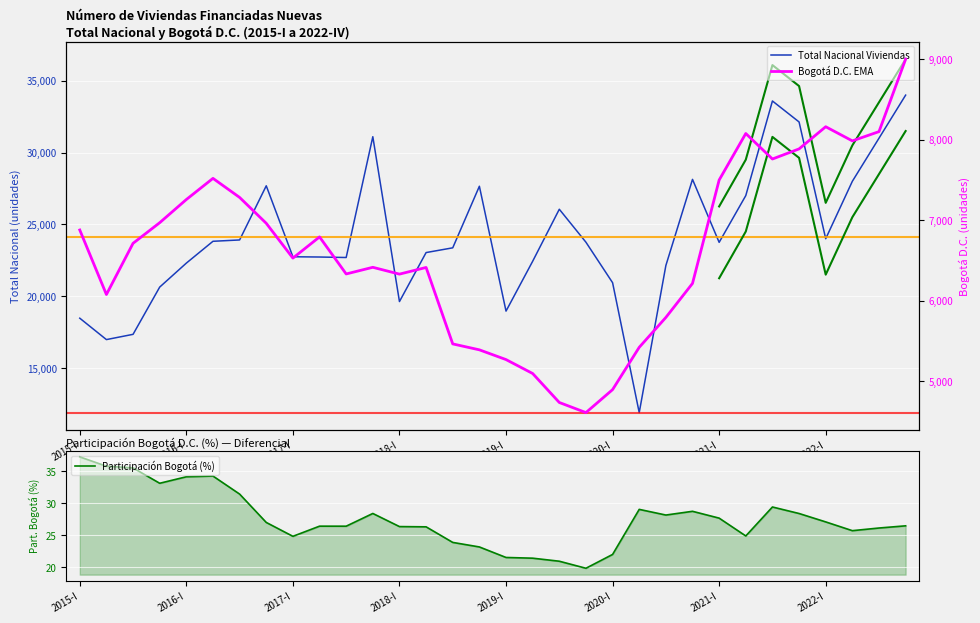

What is the maximum value shown in the chart?

34000.0